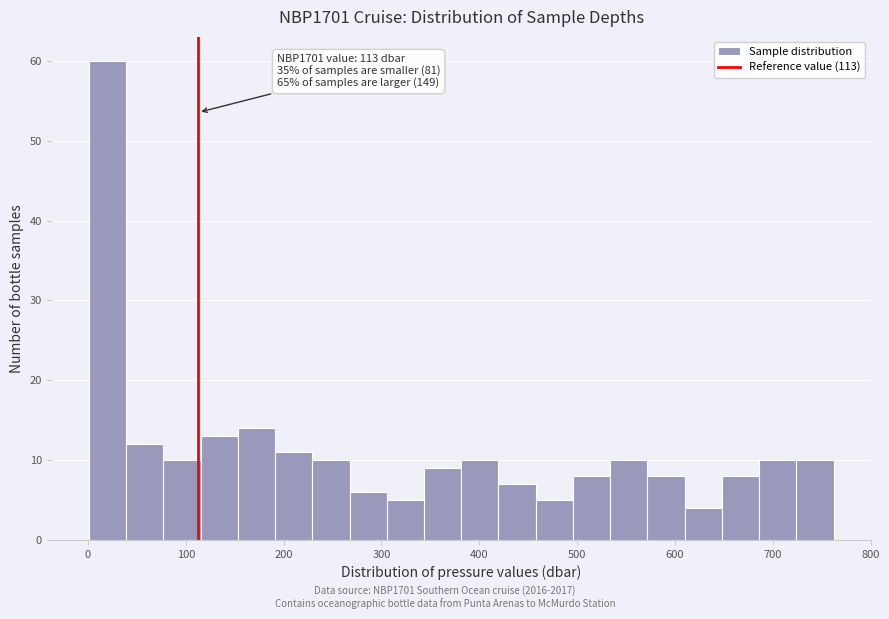

Around what value on the x-axis is the tallest bar? Give the approximate position of its centre, as read against the axis.

20